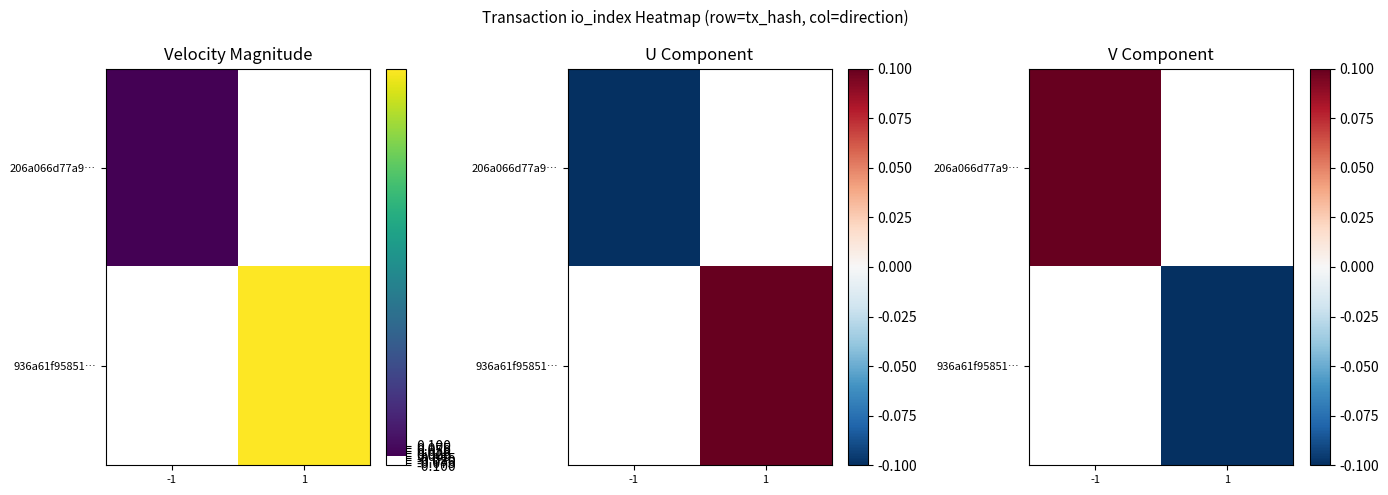

What is the maximum value for 206a066d77a9…?

0.1